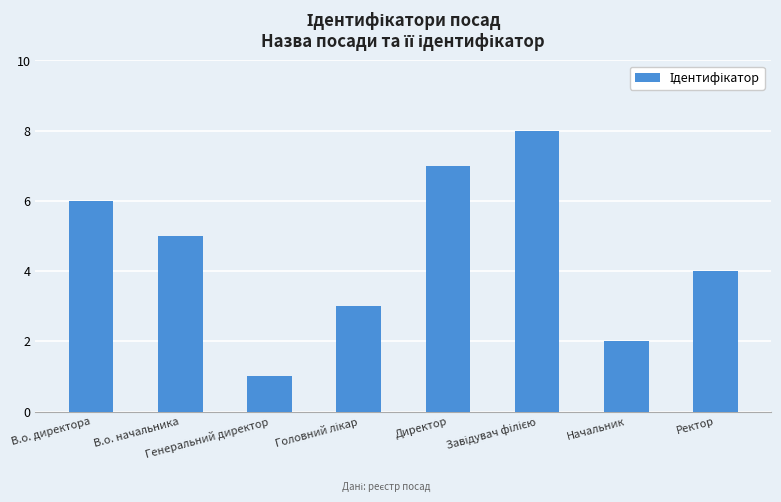

What is the difference between the second highest and second lowest values?

5